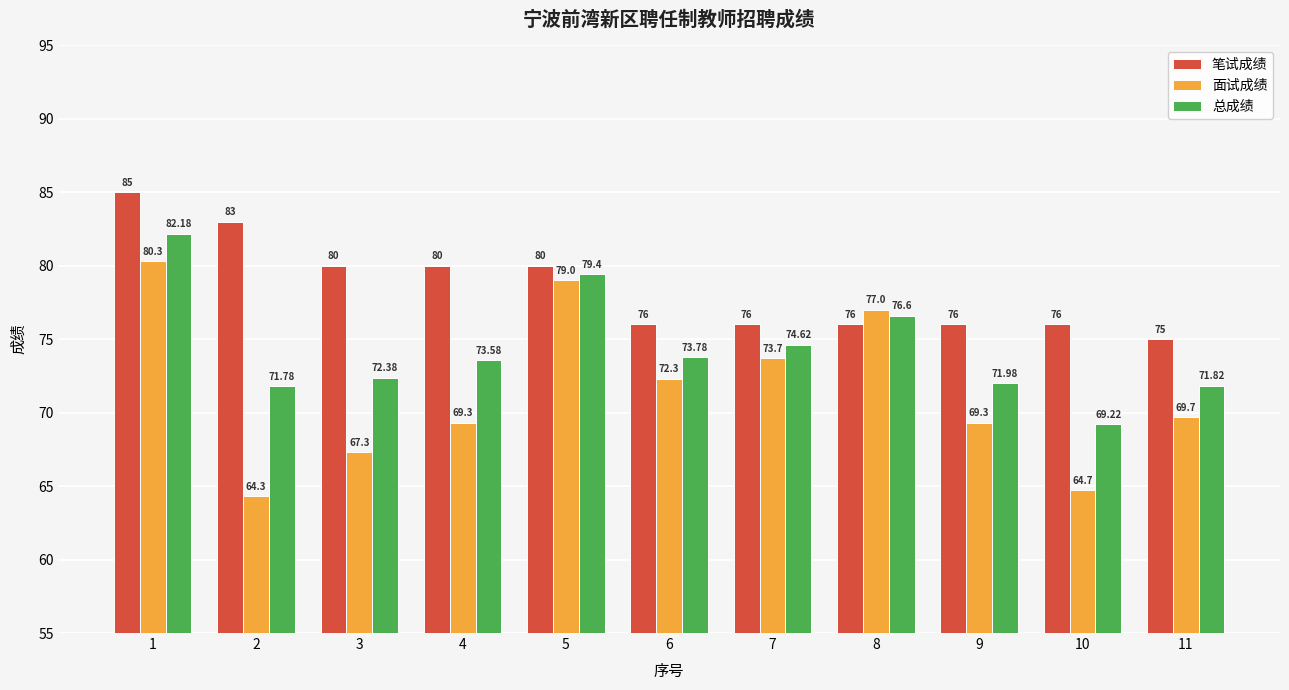

The 面试成绩 series shows 38.8 at 5. True or false?

False